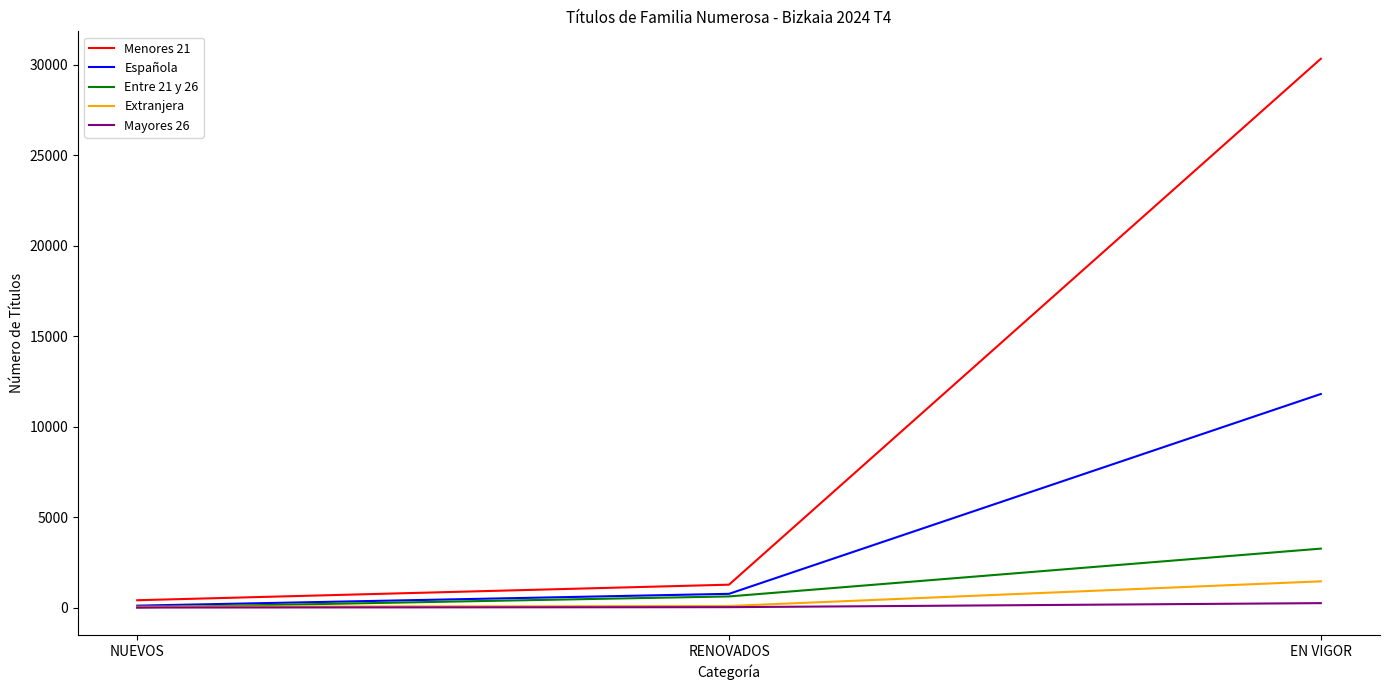

What is the average value of the Extranjera series?

527